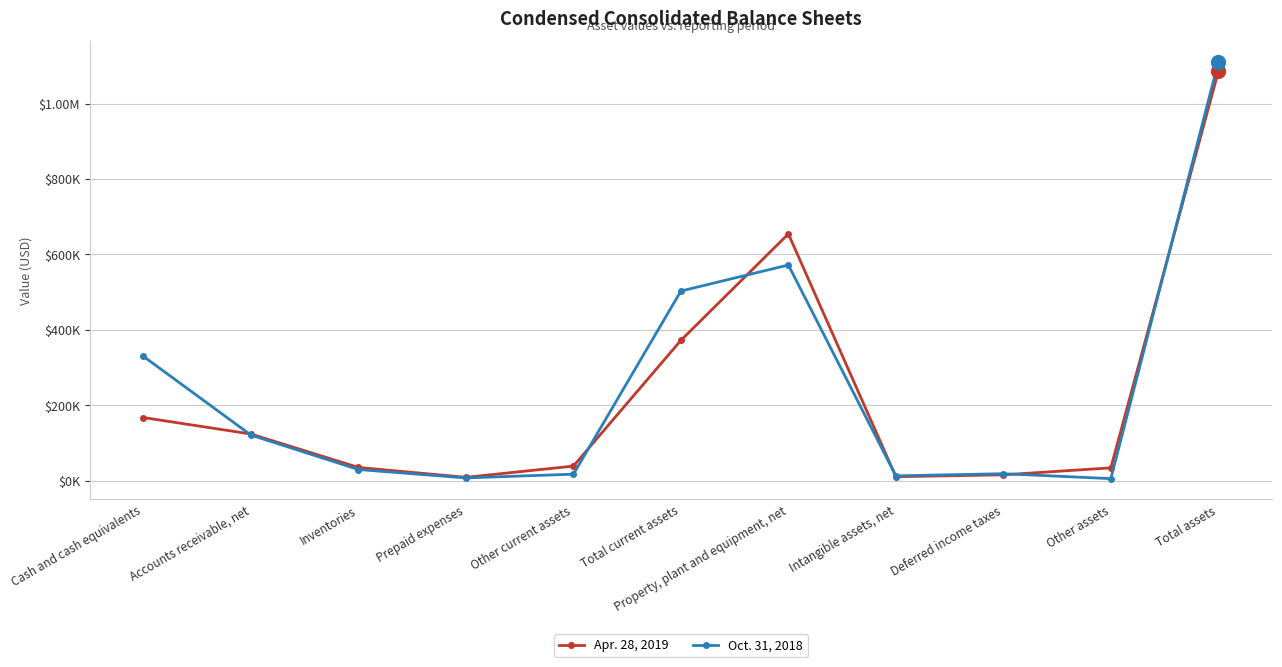

Where is the first local maximum for Apr. 28, 2019?

Property, plant and equipment, net